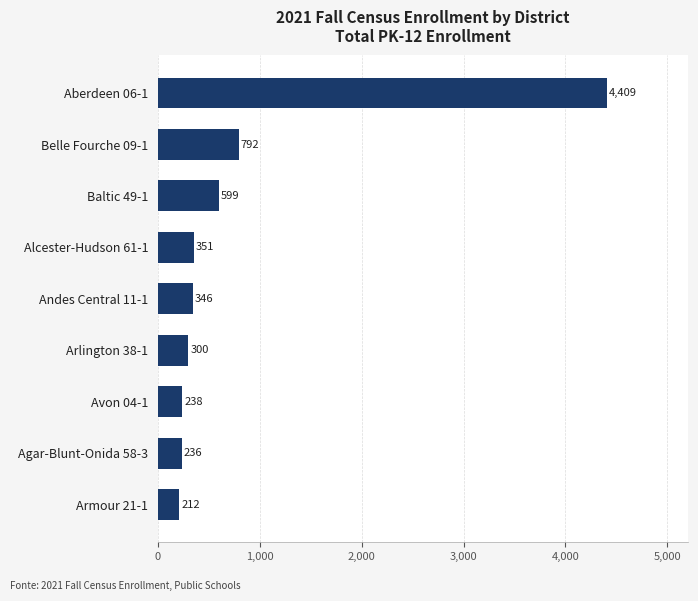

What is the maximum value shown in the chart?

4409